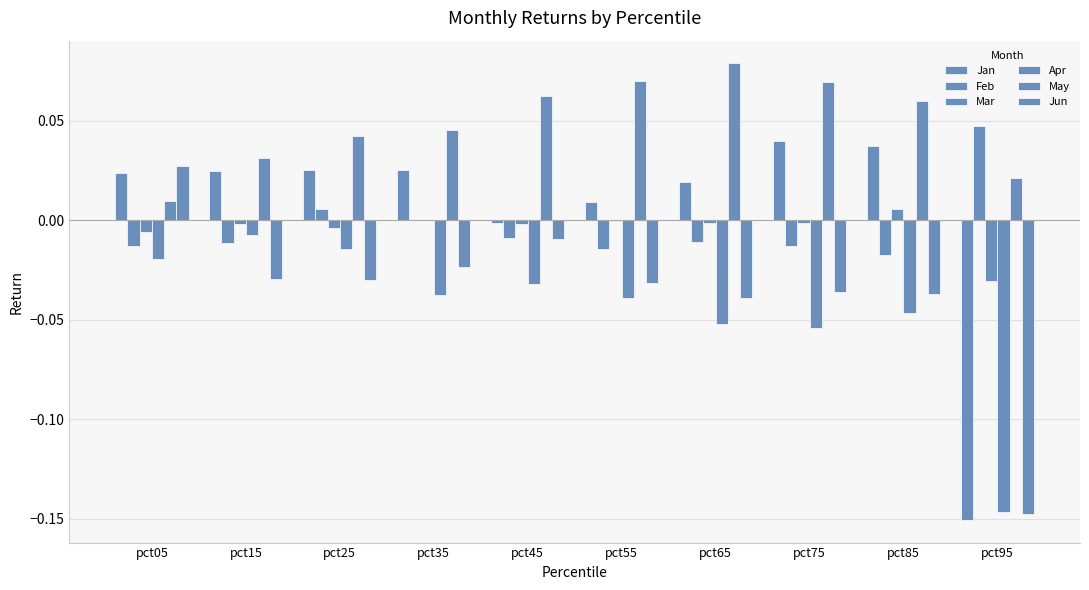

What is the spread (max minus min) of values at pct45?

0.1